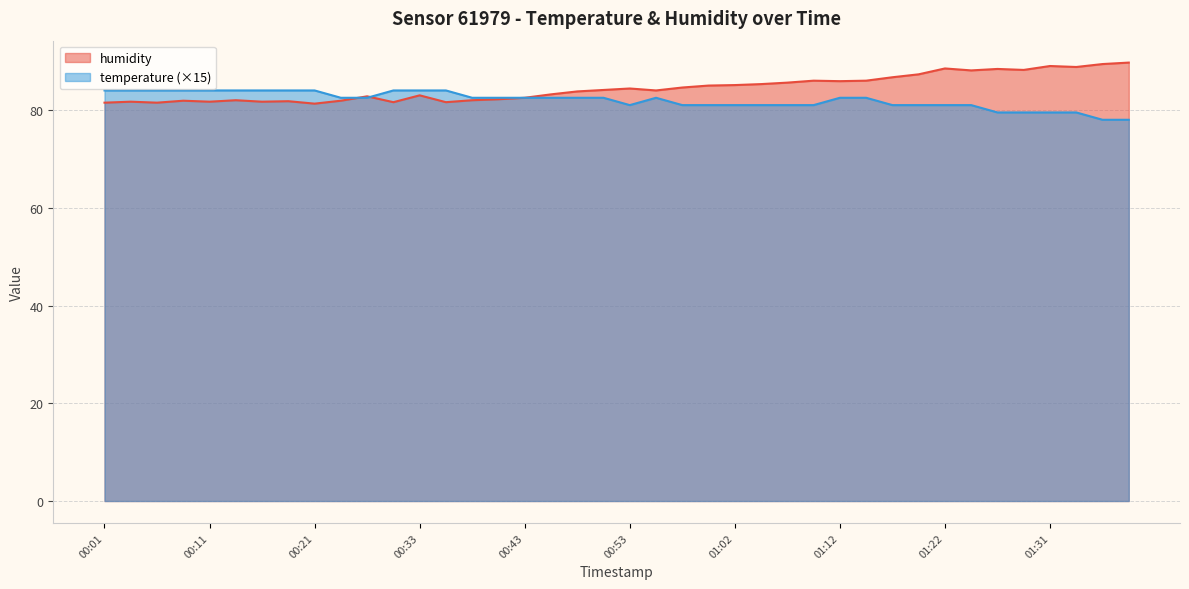

Is it true that temperature equals 79.5 at 01:34?

True